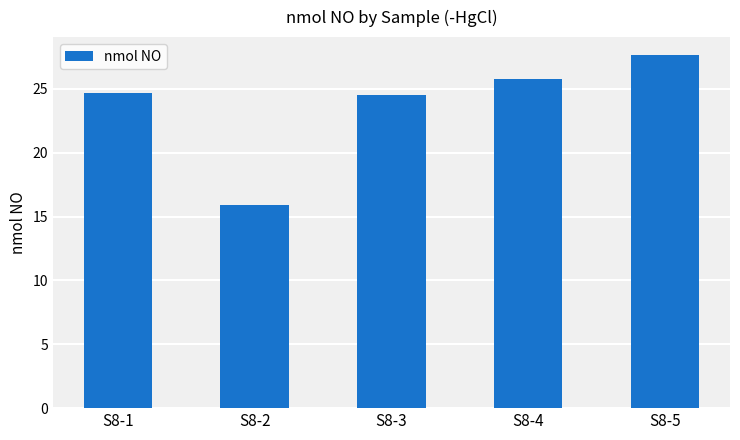

What is the sum of all values?

118.5